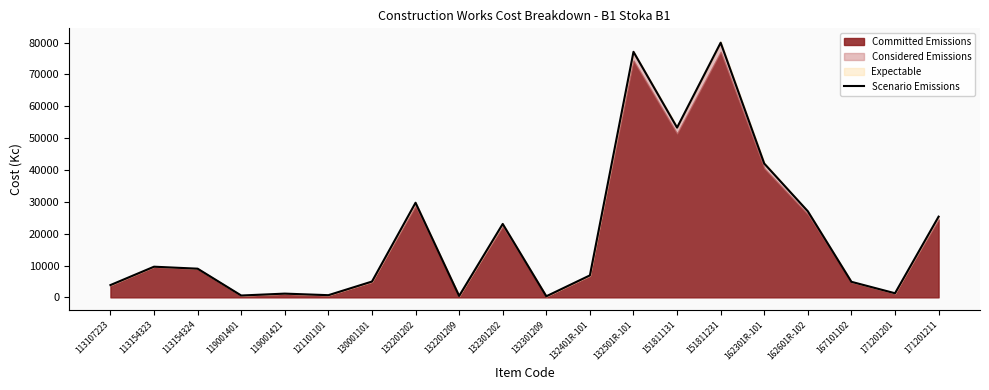

True or false: the data has more than 0 interior local peaks.

True